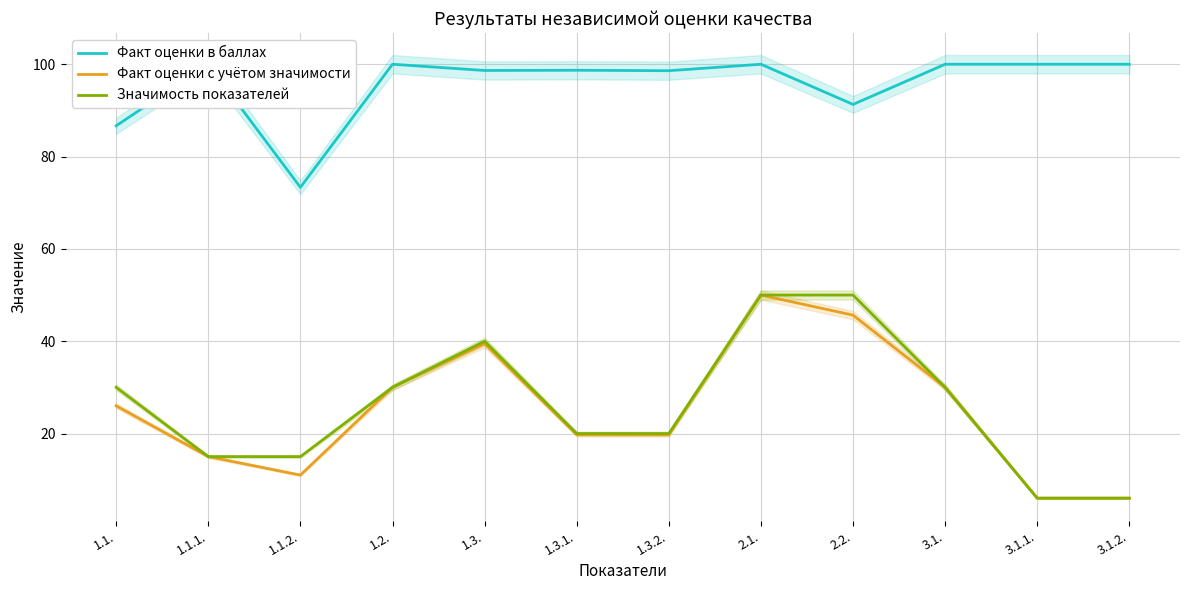

Is it true that Значимость показателей equals 8.5 at 3.1.2.?

False